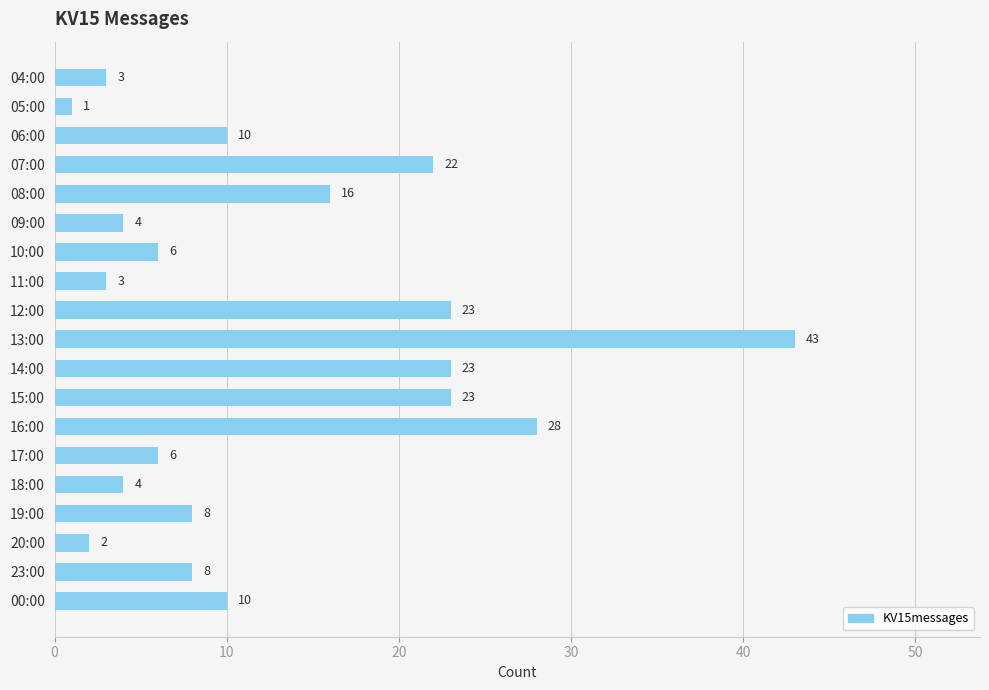

What is the greatest value displayed?

43